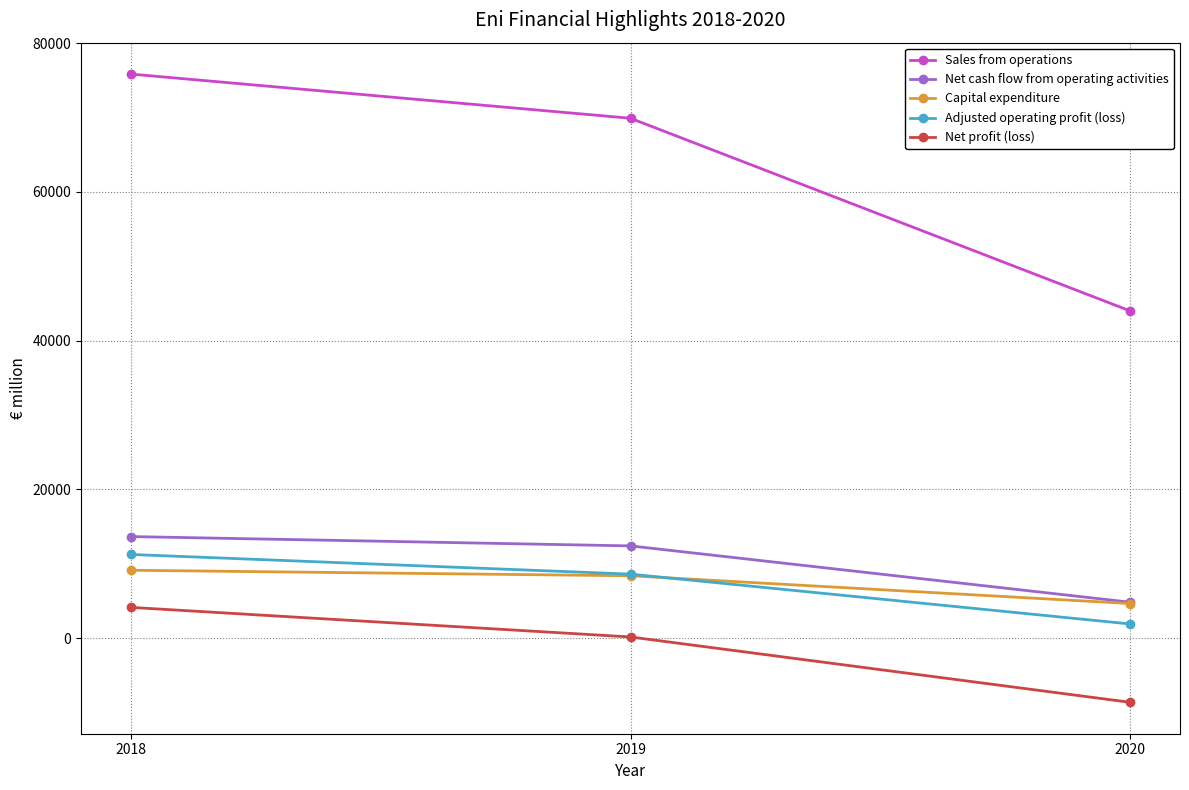

How many data points does each series have?

3